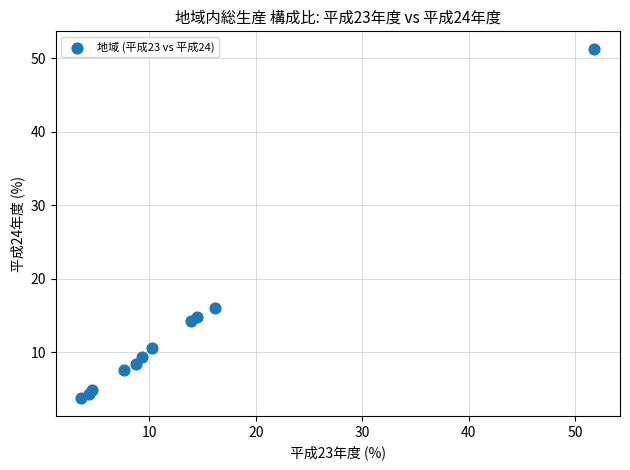

What Y value in the scatter plot is closest to 27?

16.0